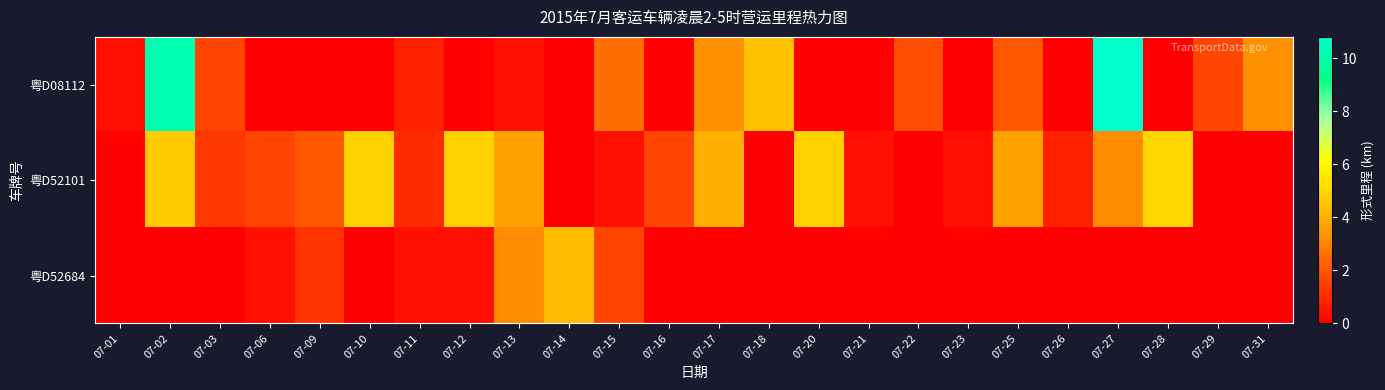

What is the total value across all series at 07-14?

4.3